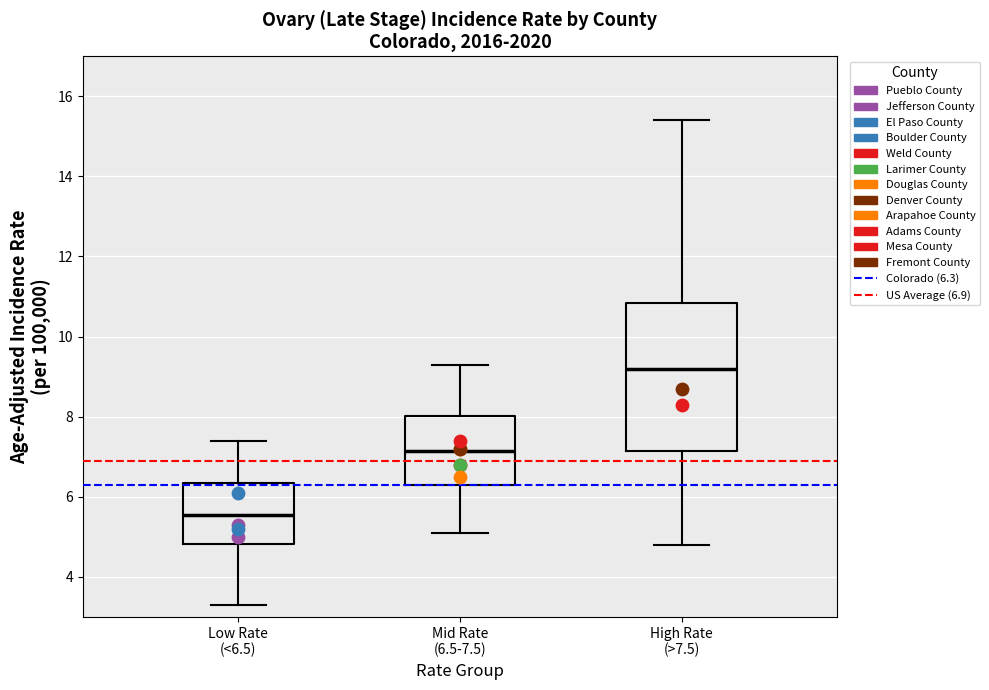

Which box's median line is the lowest?

Low Rate (<6.5)